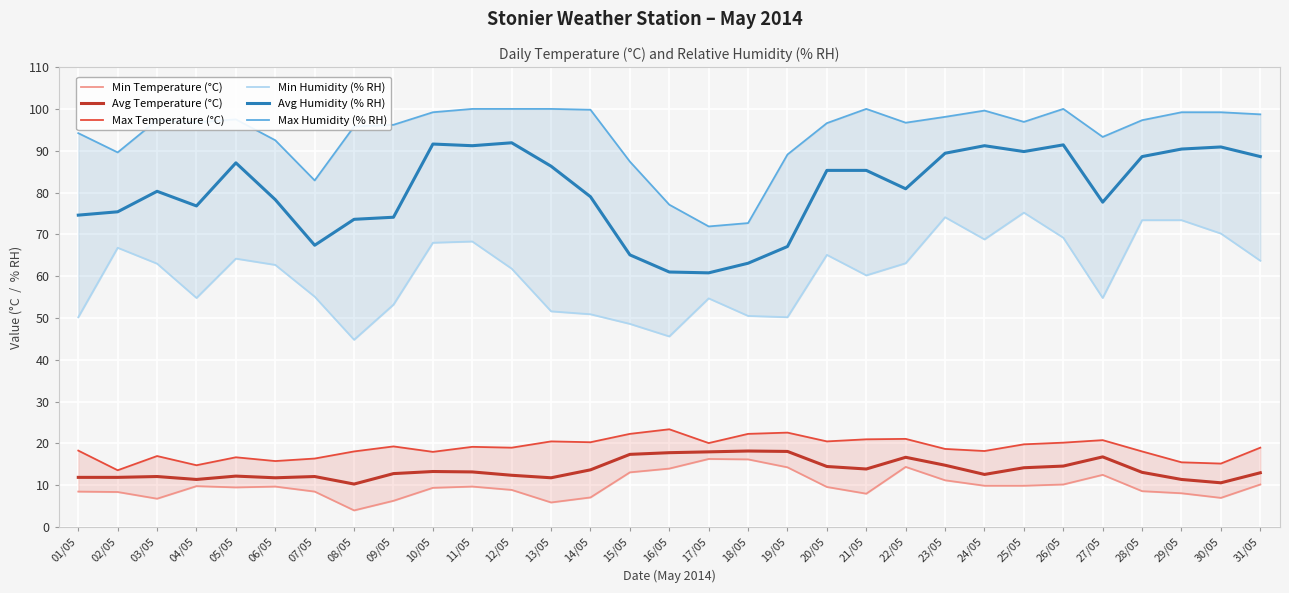

At which label is Max Temperature (°C) closest to 18?

10/05